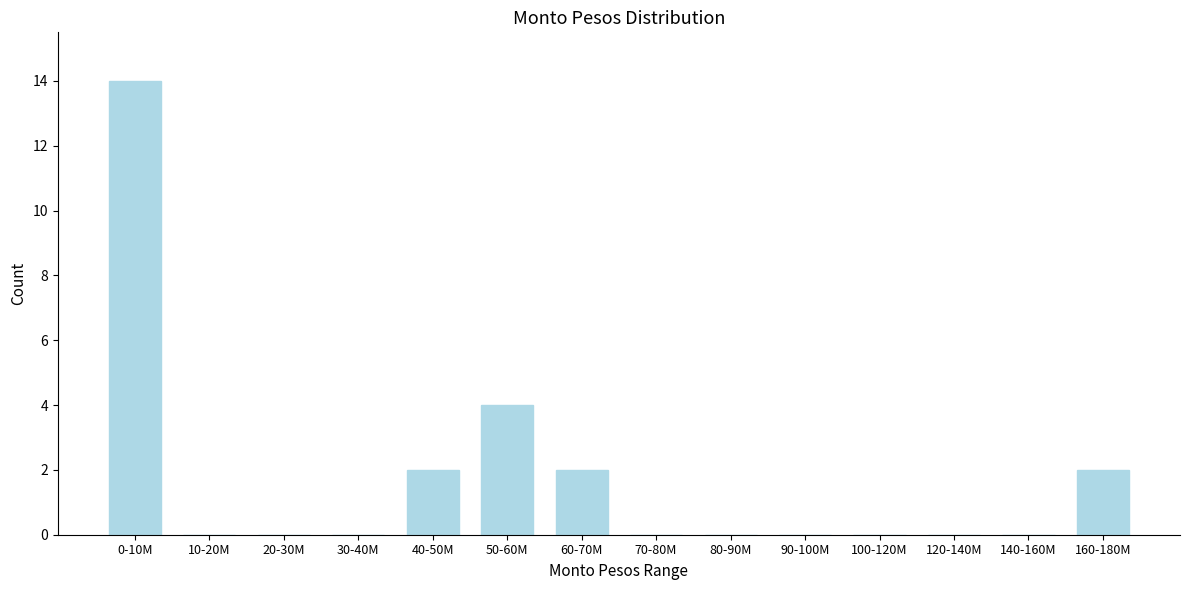

Reading left to right, list all the values displayed in this chart.

0-10M=14	10-20M=0	20-30M=0	30-40M=0	40-50M=2	50-60M=4	60-70M=2	70-80M=0	80-90M=0	90-100M=0	100-120M=0	120-140M=0	140-160M=0	160-180M=2